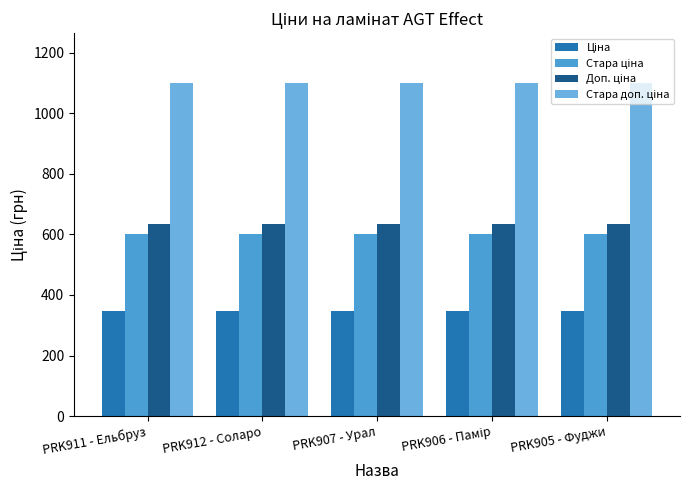

What is the spread (max minus min) of values at PRK905 - Фуджи?

754.4